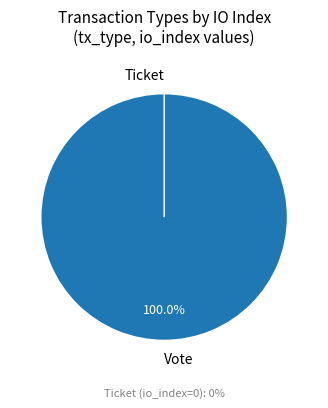

To the nearest percent, what percentage of the pie is Vote?

100%